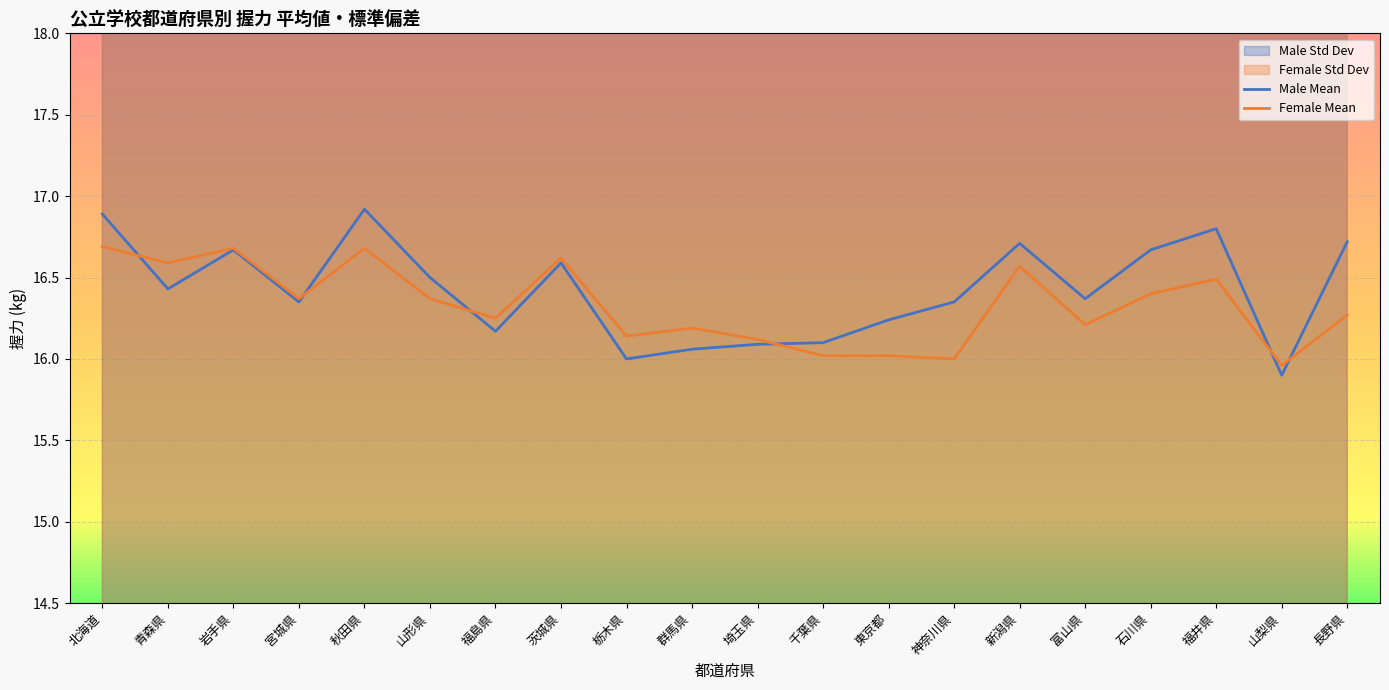

True or false: Male Mean has a value of 27.7 at 山梨県.

False